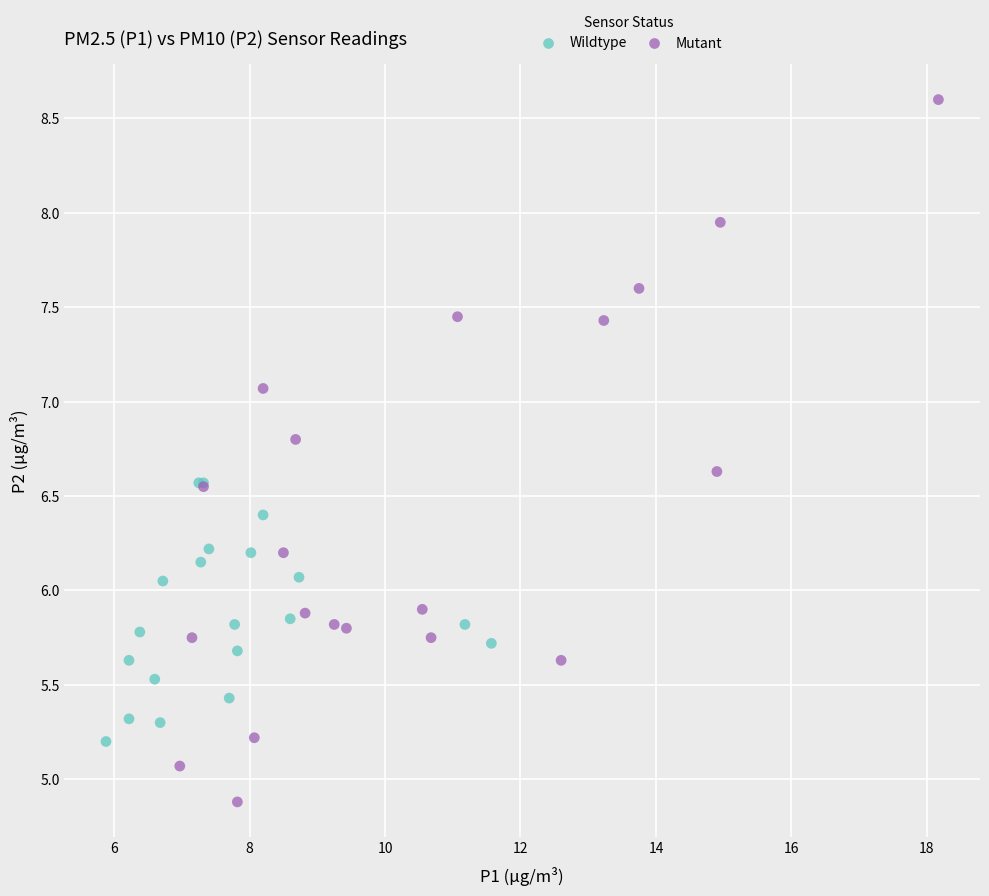

Which series reaches the minimum Y coordinate?

Mutant